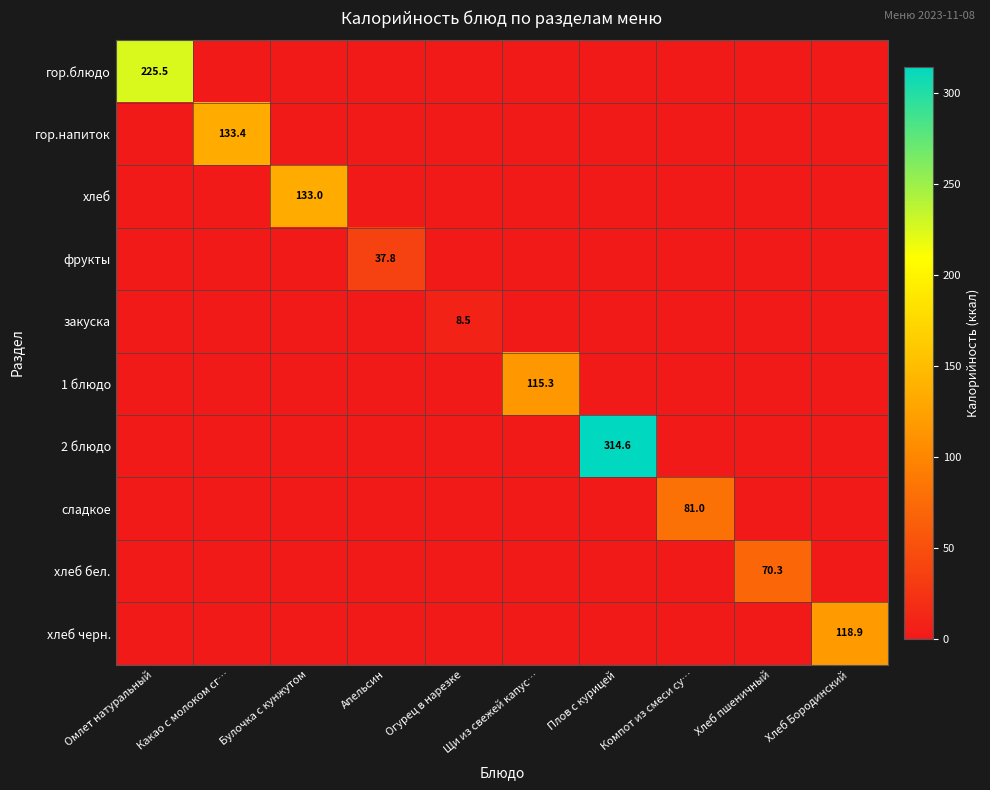

What is the total value across all series at Плов с курицей?

314.6